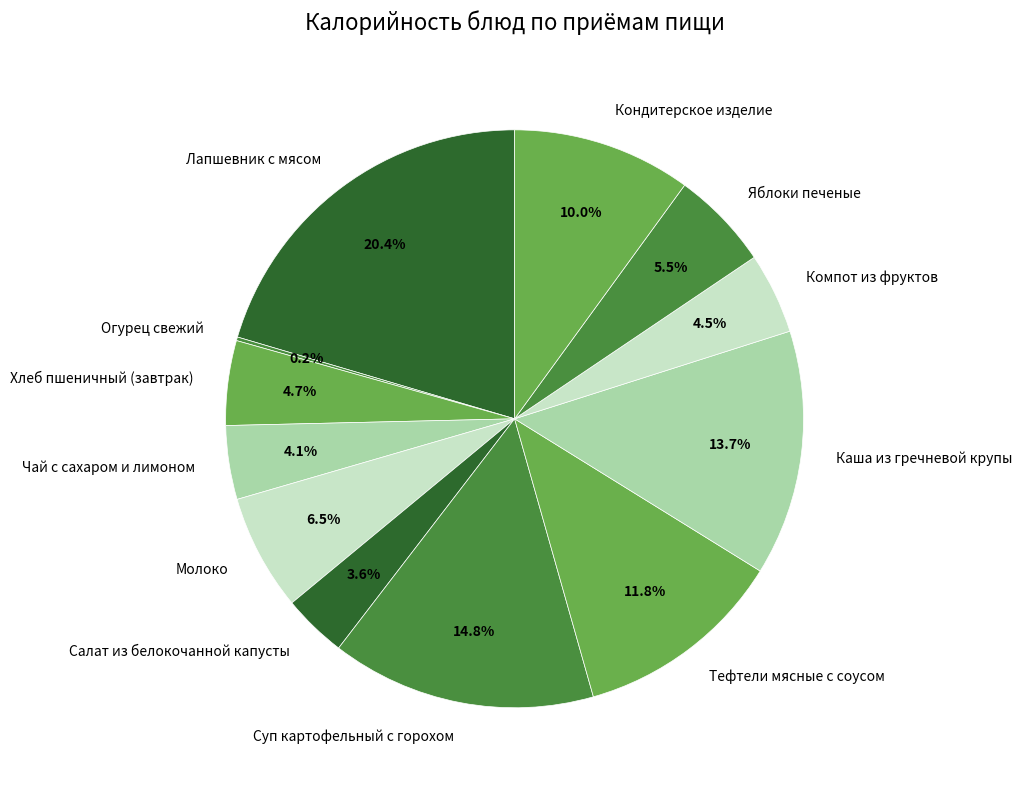

What is the largest slice in the pie chart?

Лапшевник с мясом